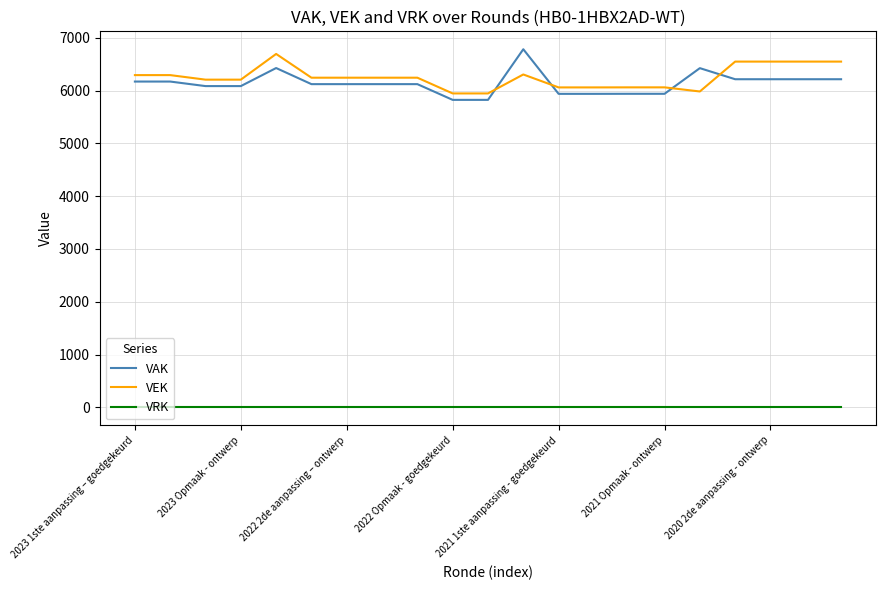

Which series ends up on top after the final intersection of VAK and VEK?

VEK